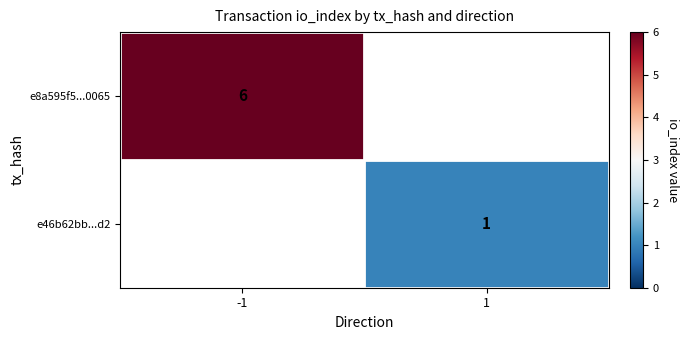

The value of e46b62bb...d2 at 1 is 1. True or false?

True